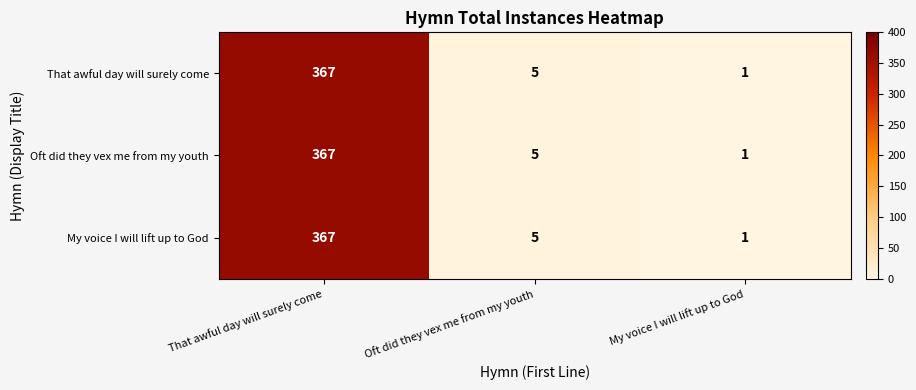

What is the average value of the That awful day will surely come series?

124